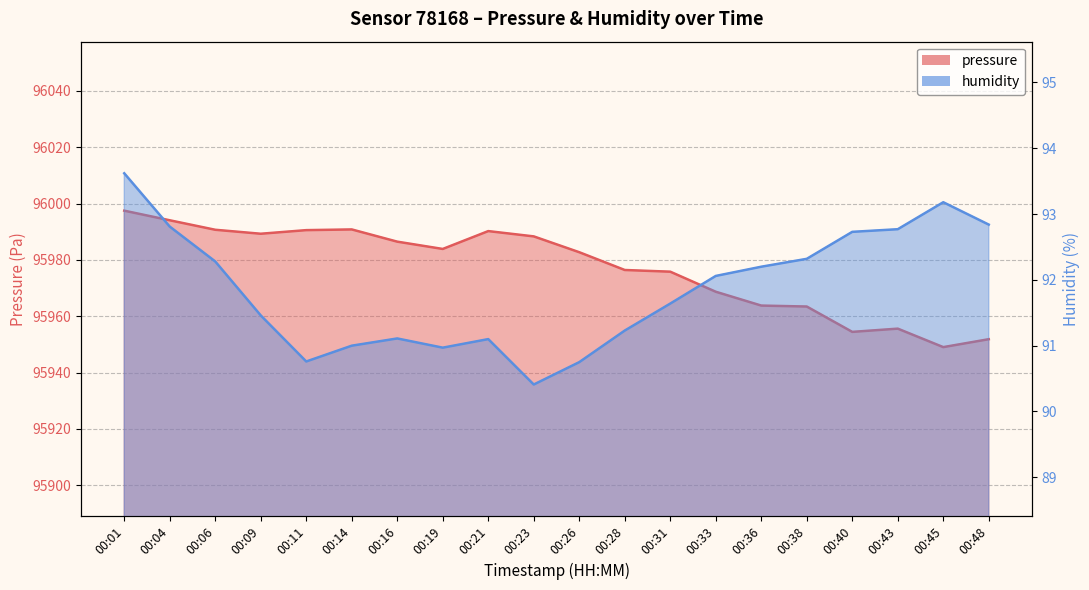

How many values in the humidity series exceed 92?

10